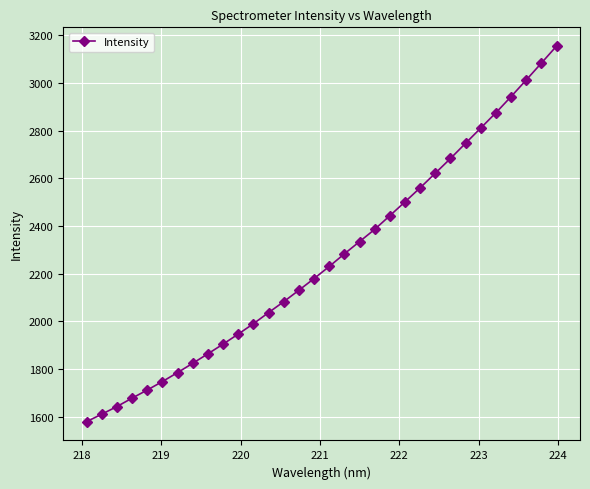

What is the difference between the maximum and second lowest values?

1544.1